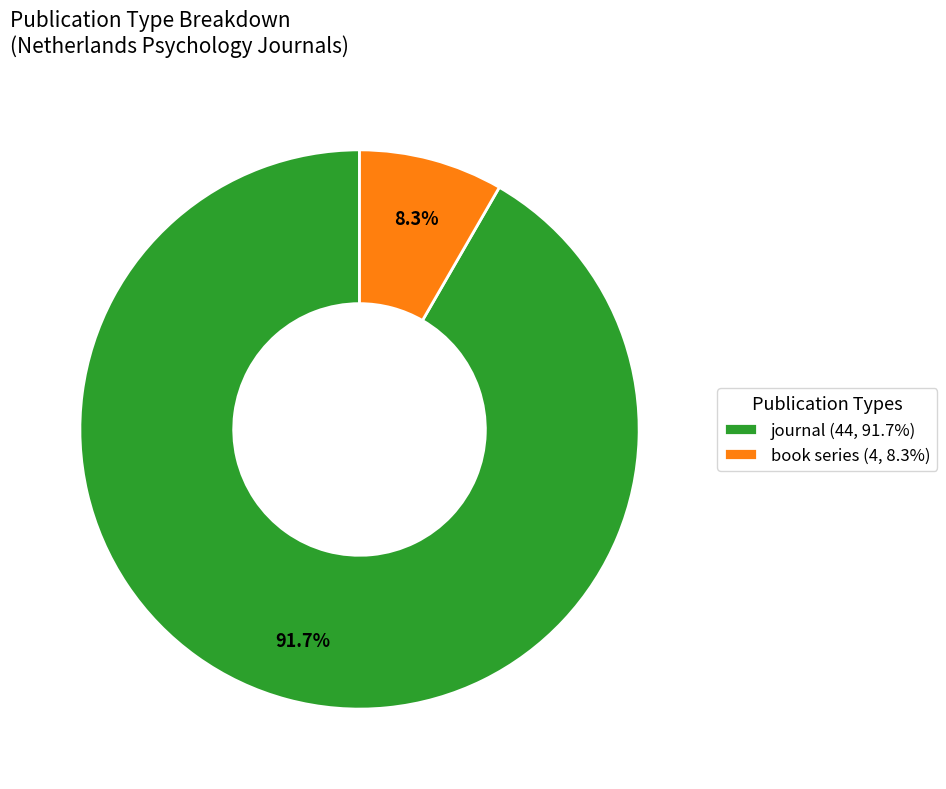

Combined, what portion of the pie is journal and book series?

100.0%